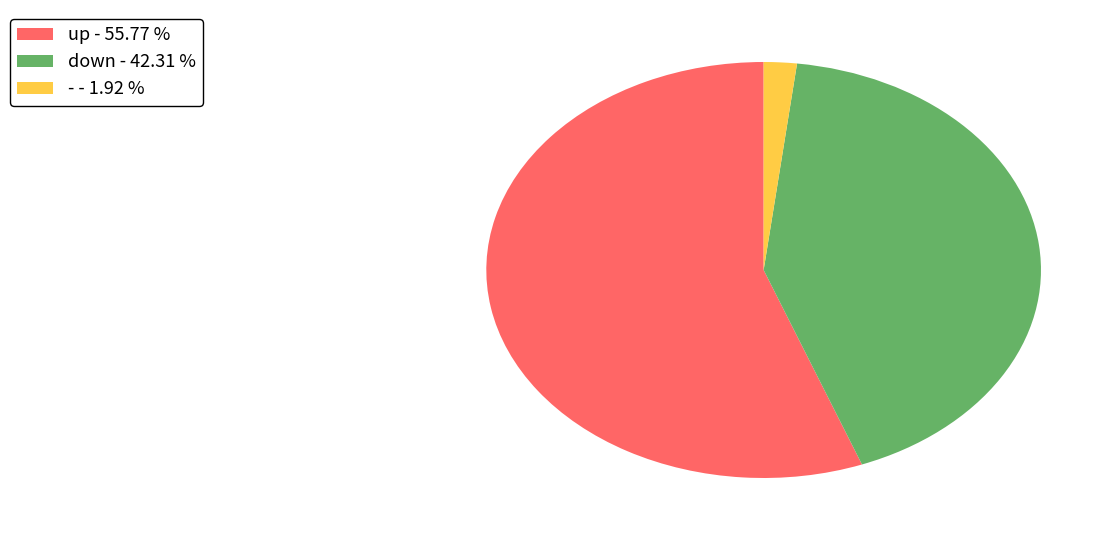

Combined, do - - 1.92 % and up - 55.77 % account for over 50%?

Yes